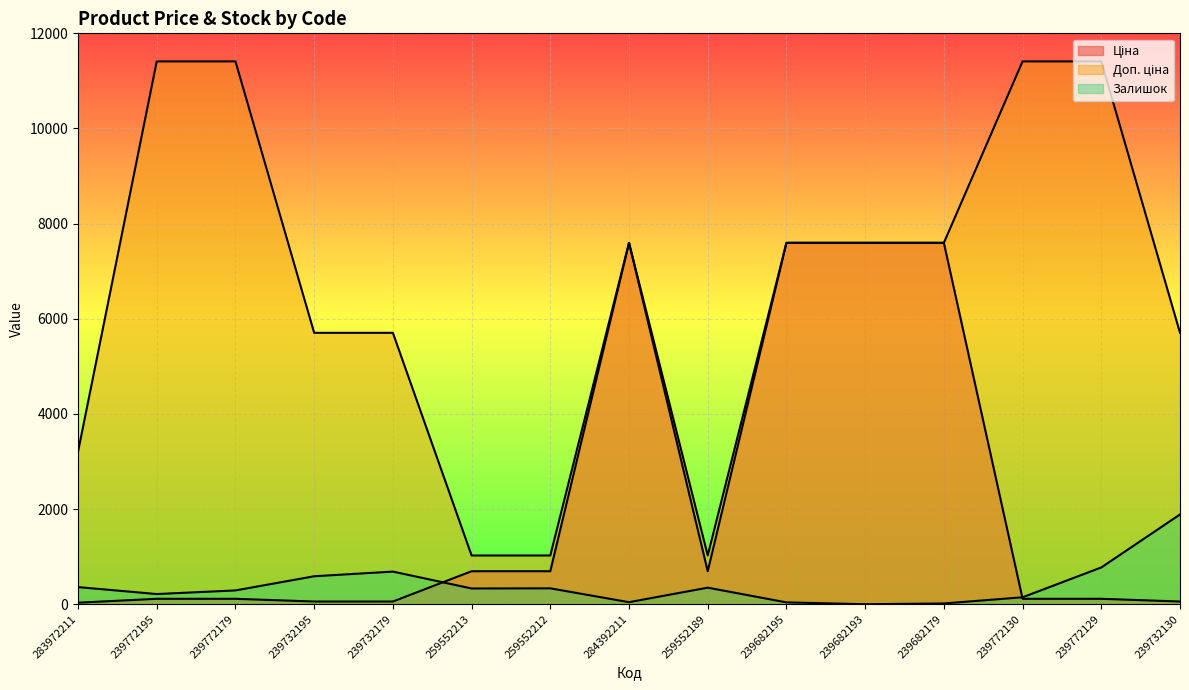

Count the number of data series in this chart.

3